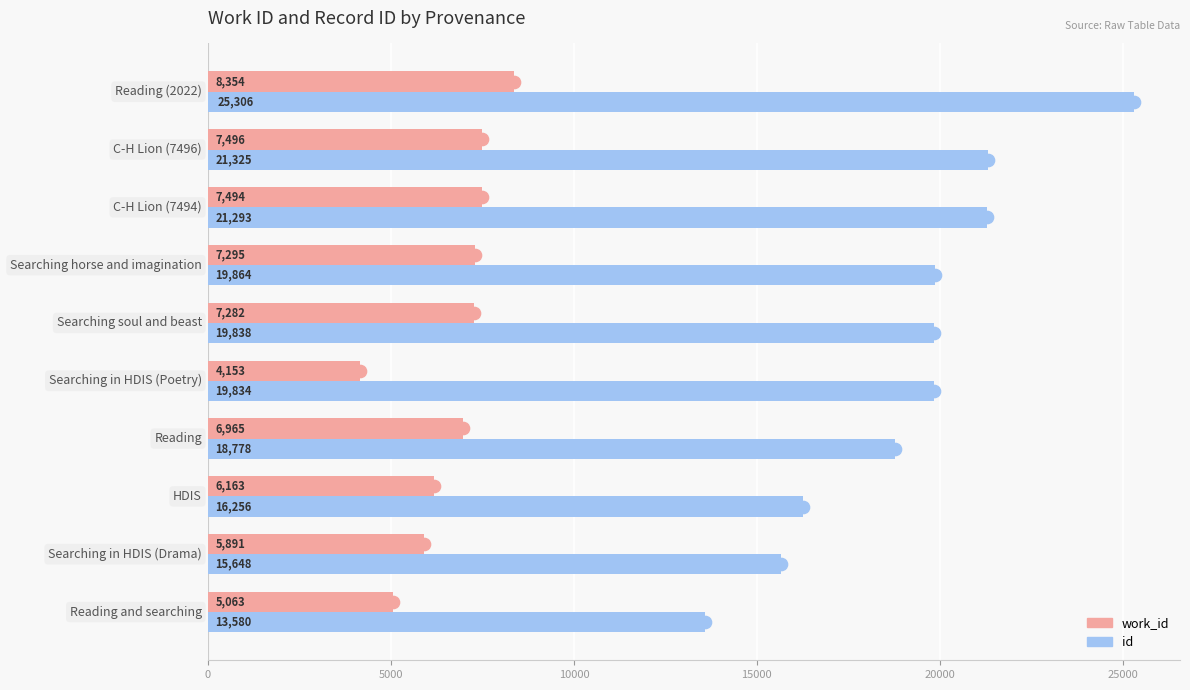

What is the sum of all id values?

191722